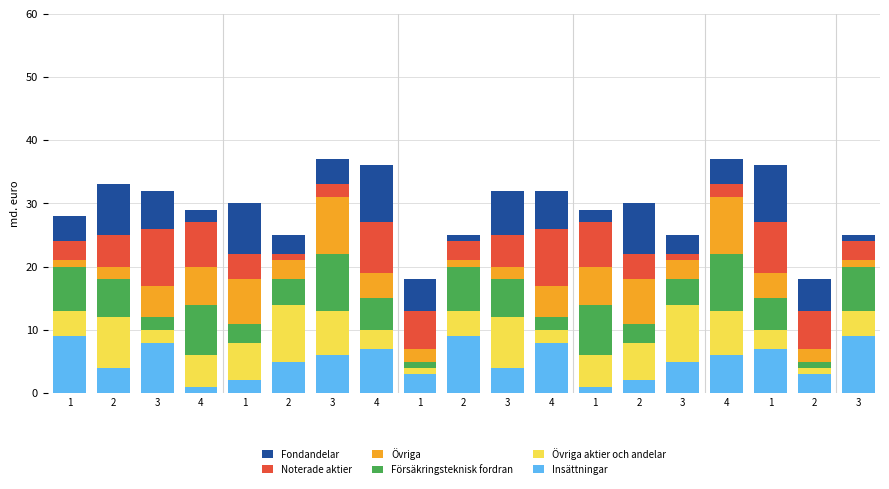

Are the bars horizontal?

No